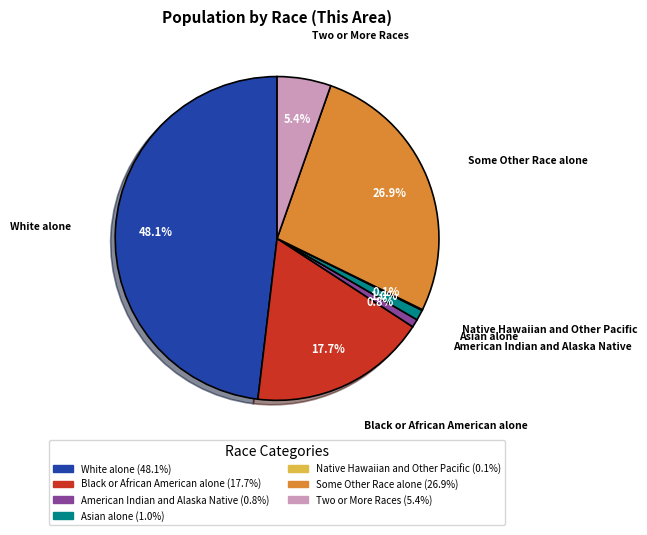

To the nearest percent, what percentage of the pie is White alone?

48%